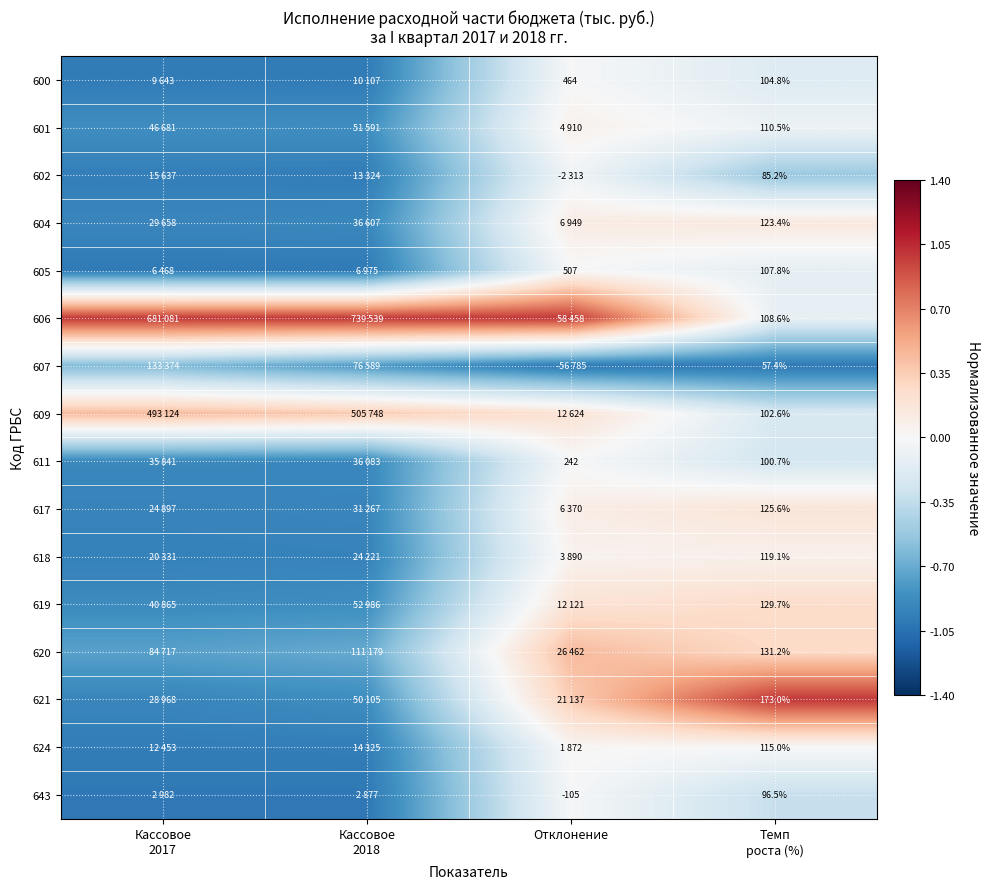

At how many categories does at least one series exceed 0?

4